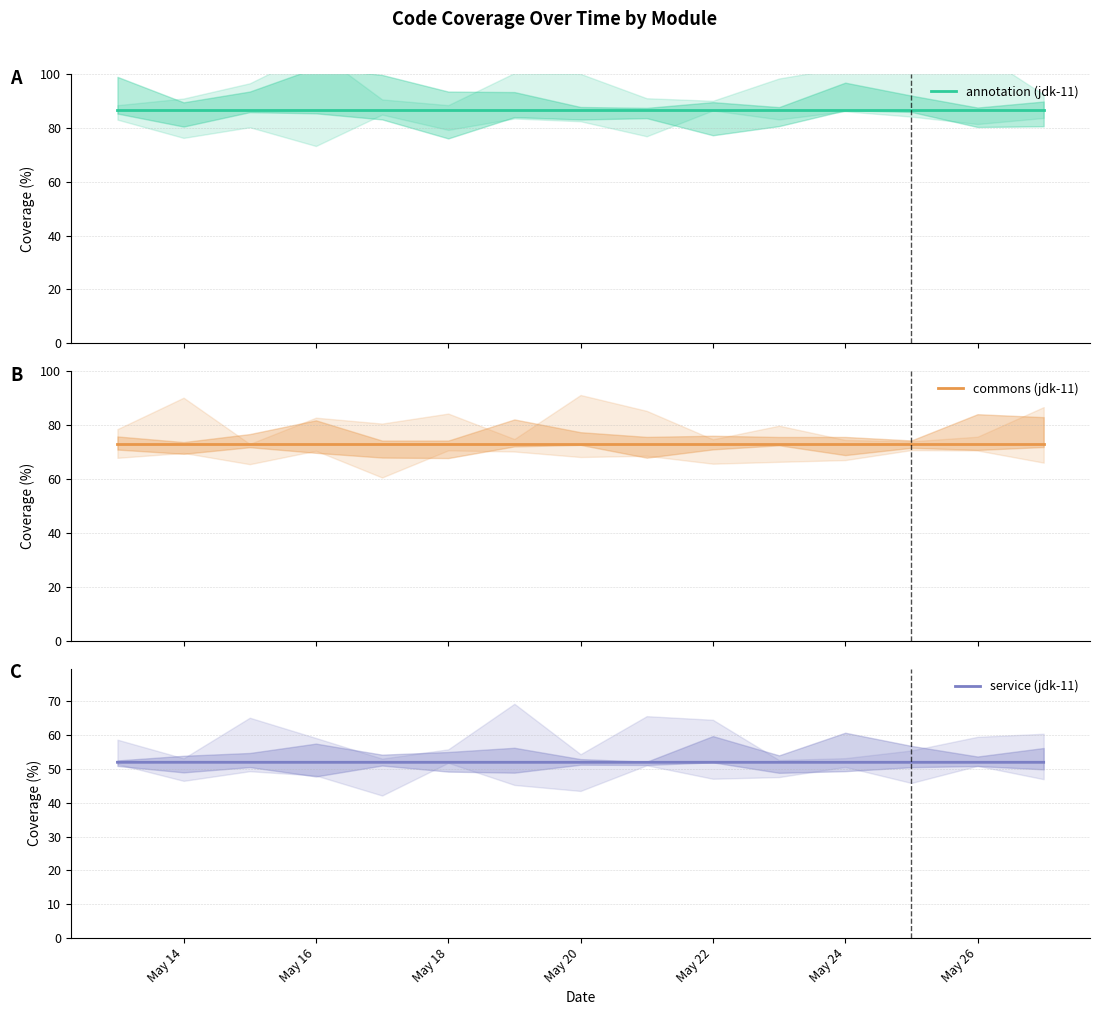

What is the sum of the annotation (jdk-11) values at May 18 and 13?

173.4